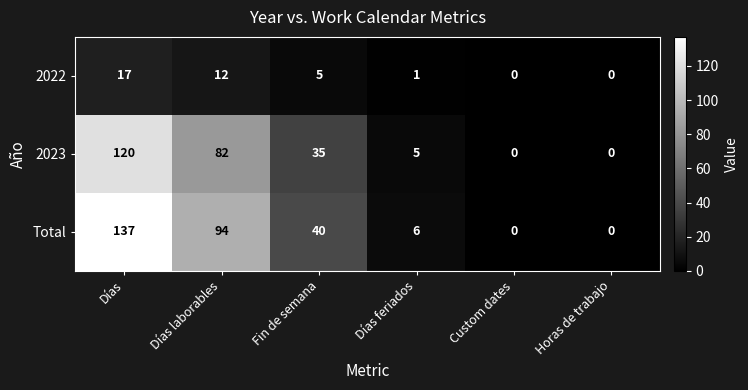

At which label does 2023 first exceed 35?

Días